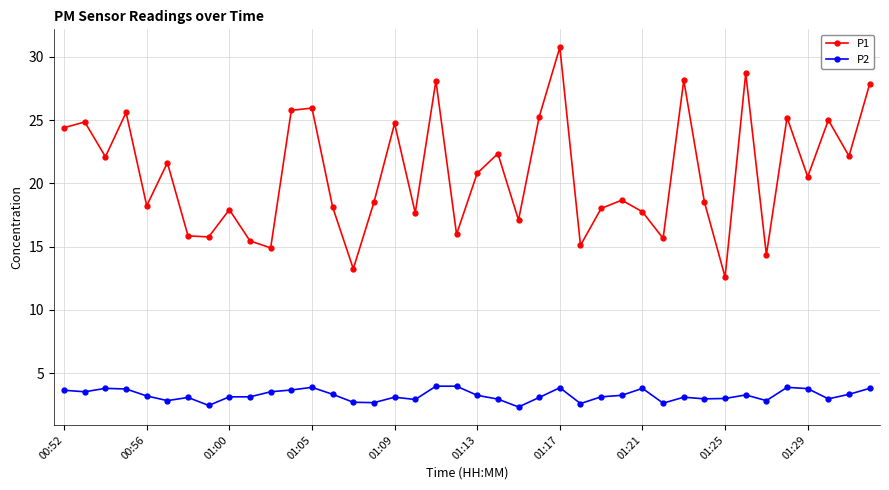

What is the value of the P1 point at the 32nd from the left?

18.5